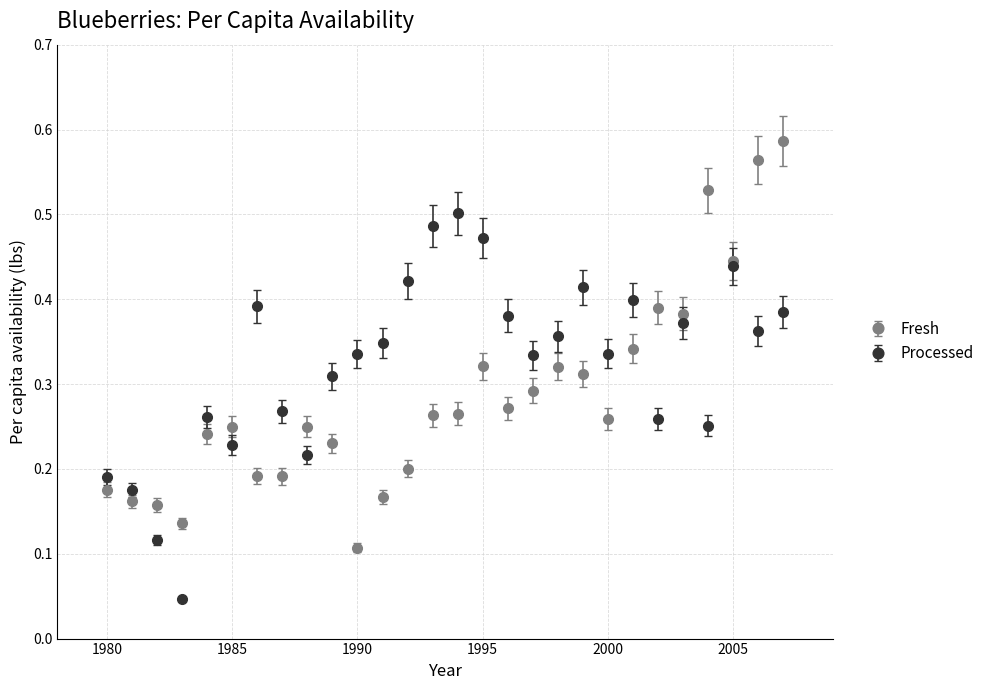

What are all the series names shown in the legend?

Fresh, Processed